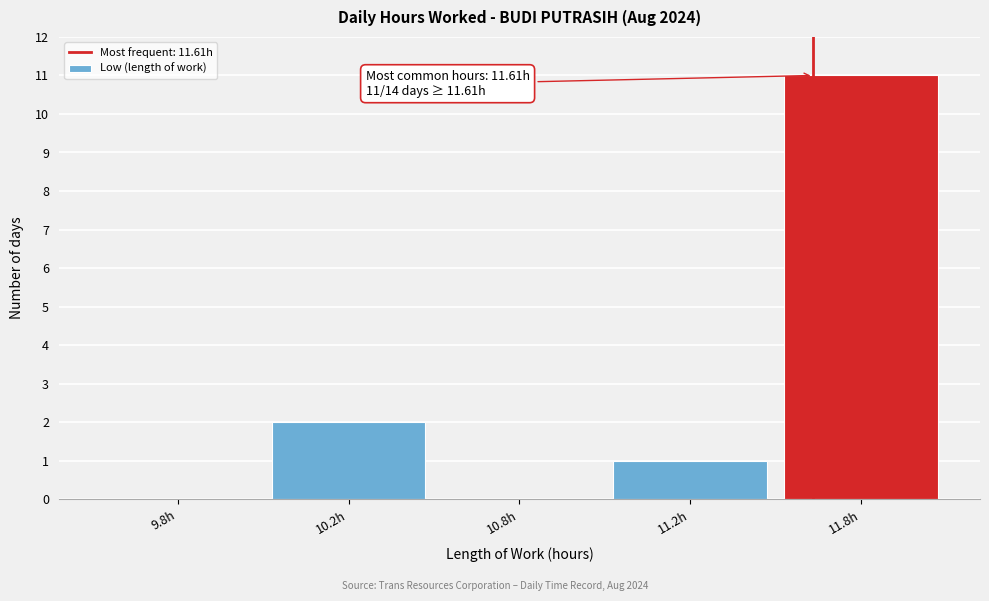

Reading left to right, transcribe all the data shown in this chart.

9.8h=0	10.2h=2	10.8h=0	11.2h=1	11.8h=11